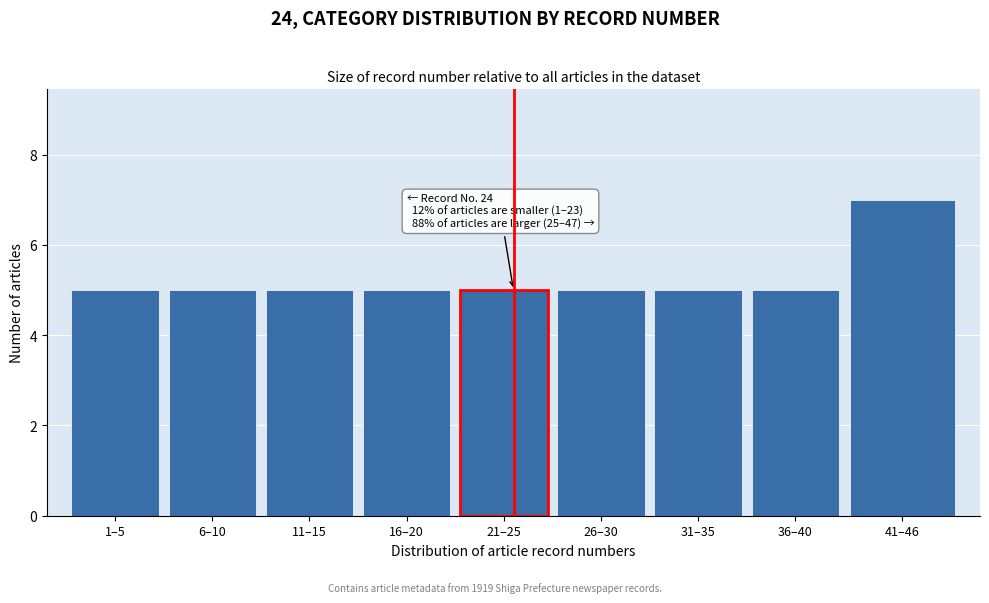

Reading left to right, transcribe all the data shown in this chart.

1–5=5	6–10=5	11–15=5	16–20=5	21–25=5	26–30=5	31–35=5	36–40=5	41–46=7